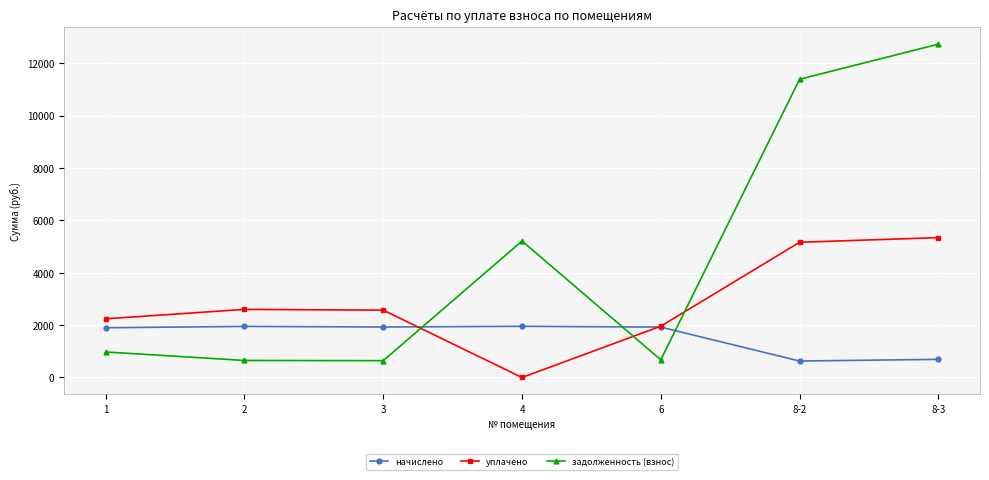

What is the label of the 1st point from the right?

8-3